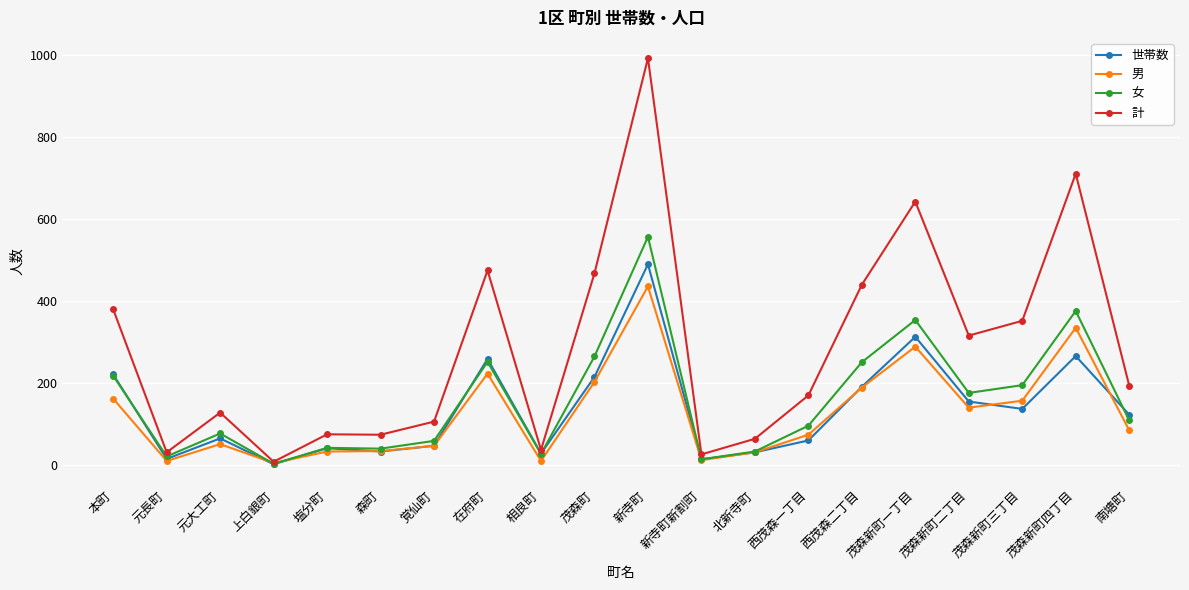

Rank the series by their maximum value, from lowest to highest.

男, 世帯数, 女, 計